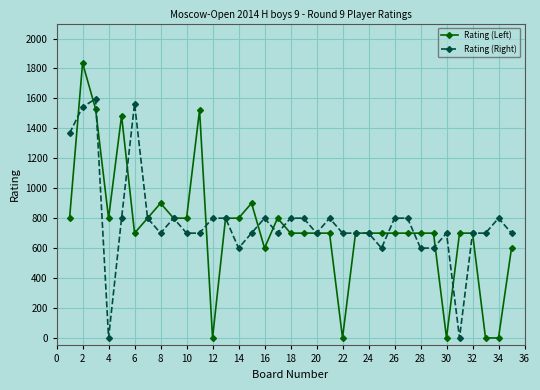

At how many categories does at least one series exceed 626?

35